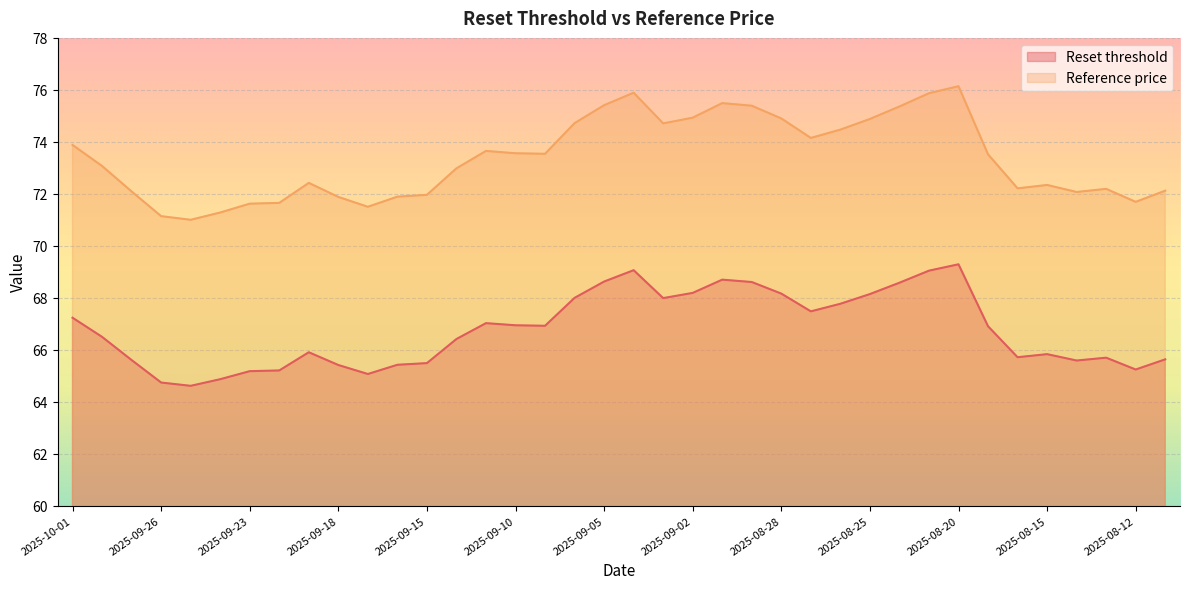

What is the value of the Reference price point at the 7th from the left?

71.6